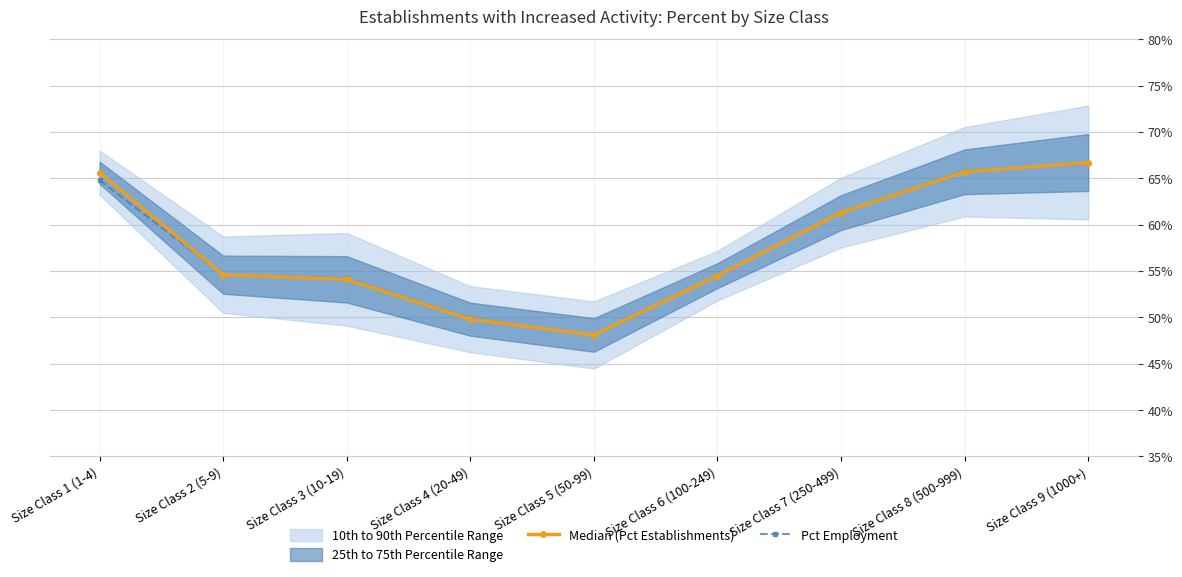

The value of Pct Employment at Size Class 7 (250-499) is 61.3. True or false?

True